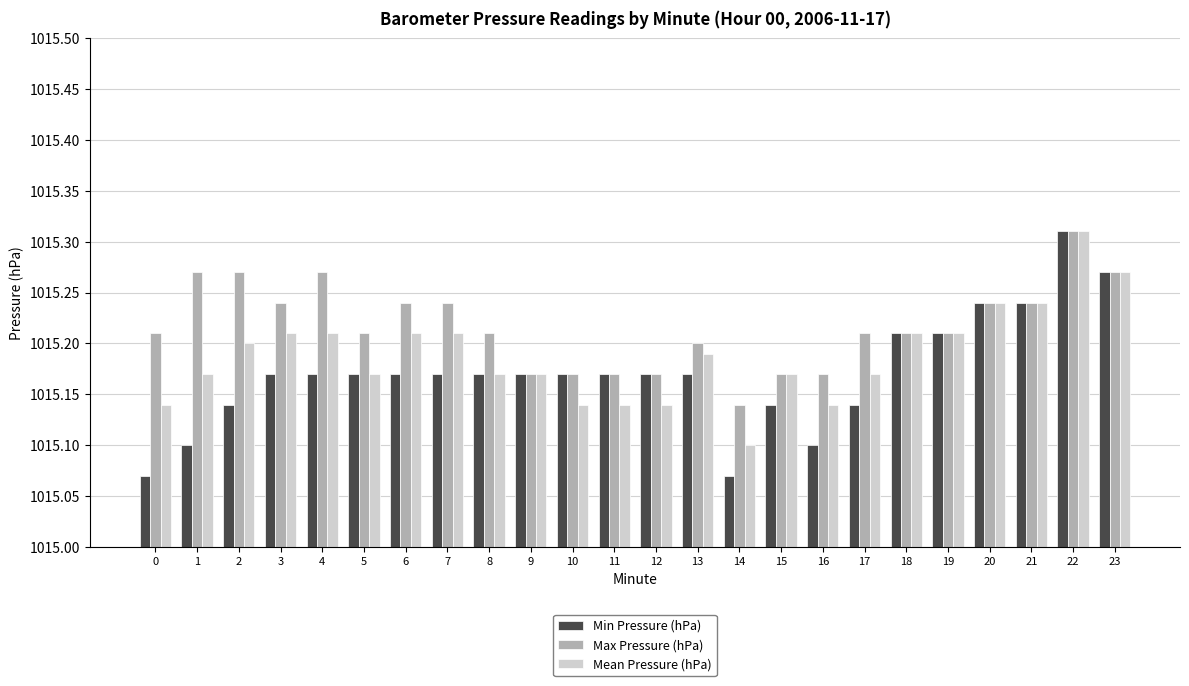

At which label does Max Pressure (hPa) reach its minimum?

14